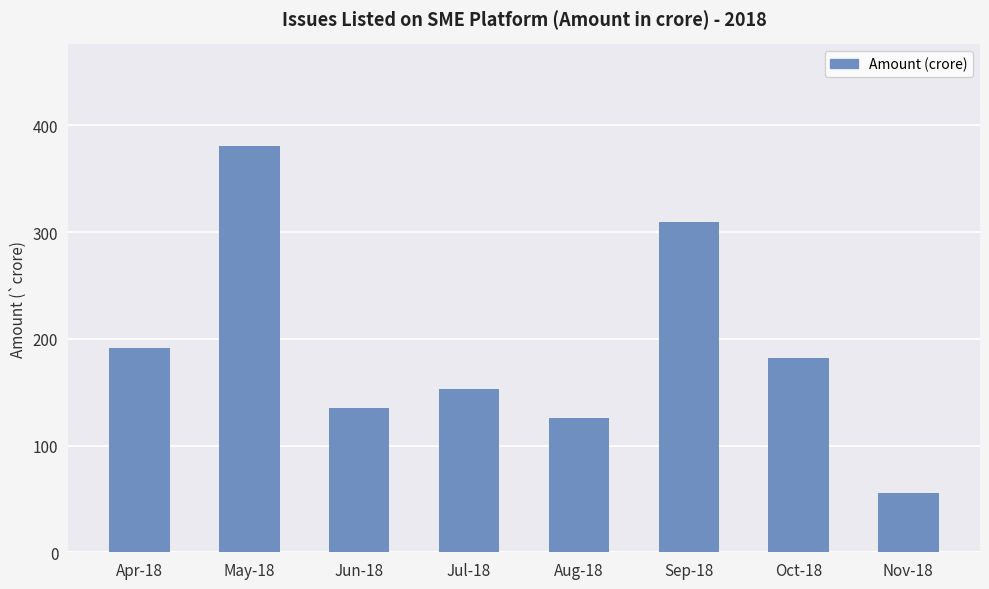

Which label corresponds to the smallest value in the chart?

Nov-18